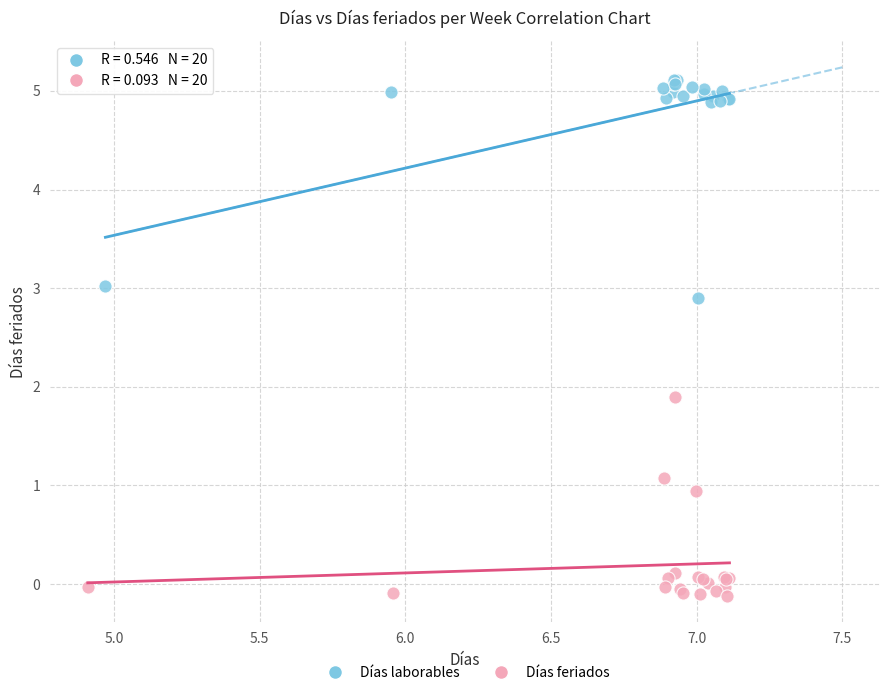

Which series reaches the maximum Y coordinate?

Días laborables